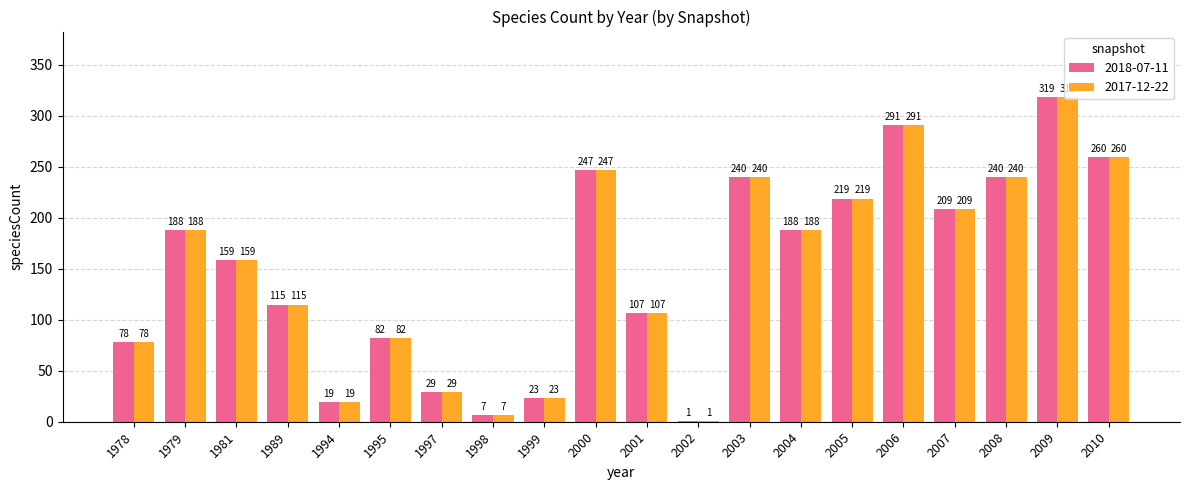

The 2018-07-11 series shows 23 at 1999. True or false?

True